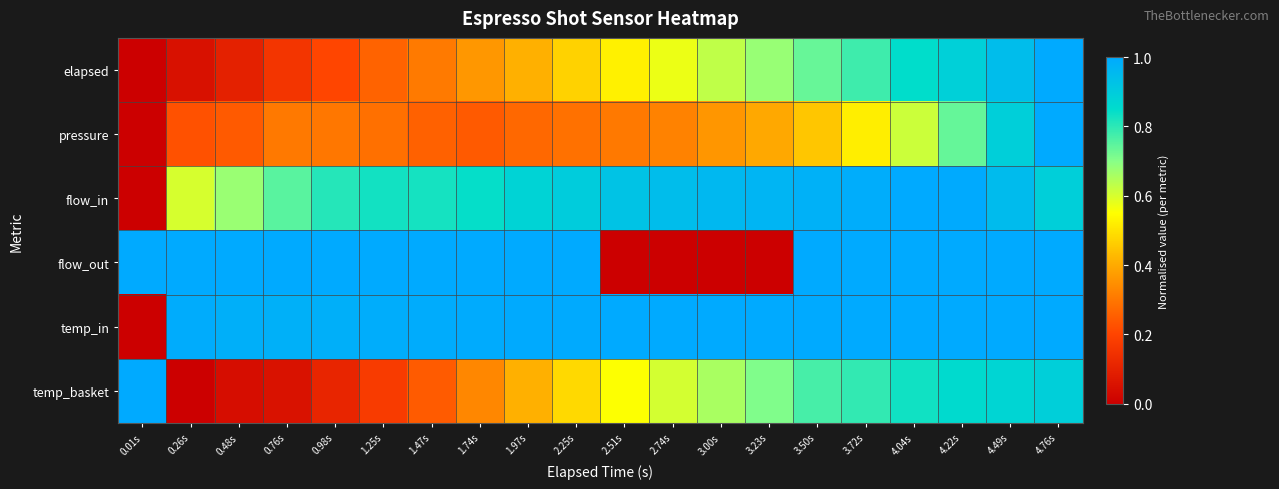

List the series in order of their peak value, lowest first.

elapsed, pressure, flow_in, flow_out, temp_in, temp_basket